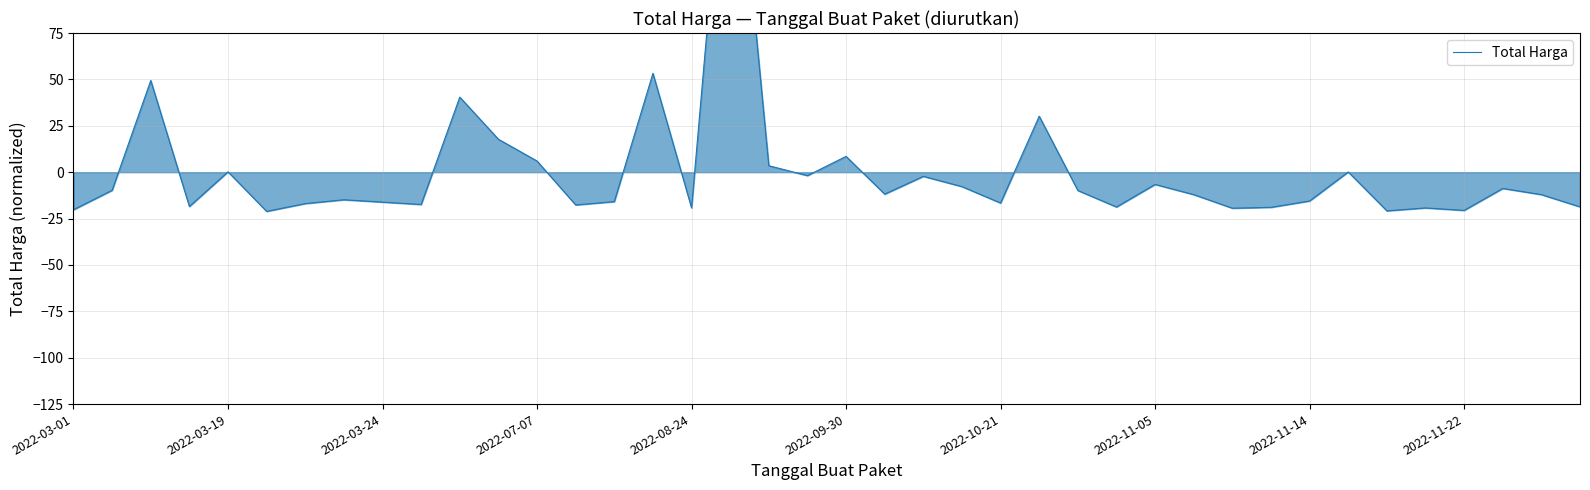

What is the sum of the values at 23 and 22?

-10.0